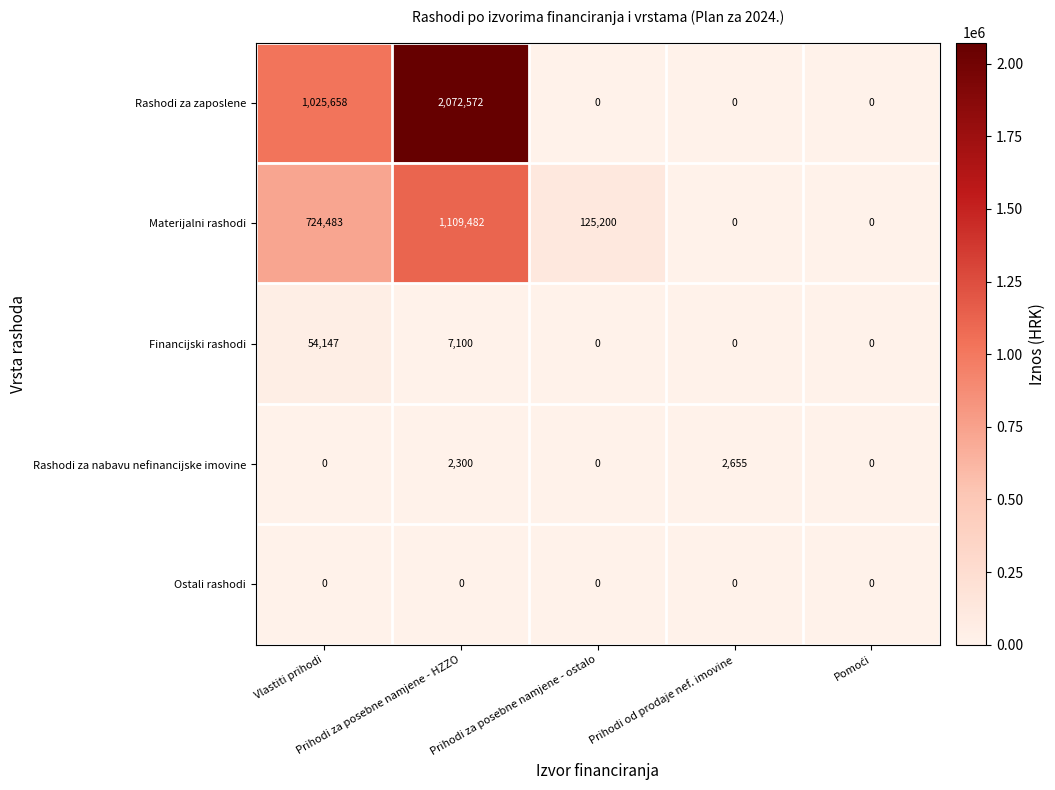

At how many categories does at least one series exceed 333922?

2